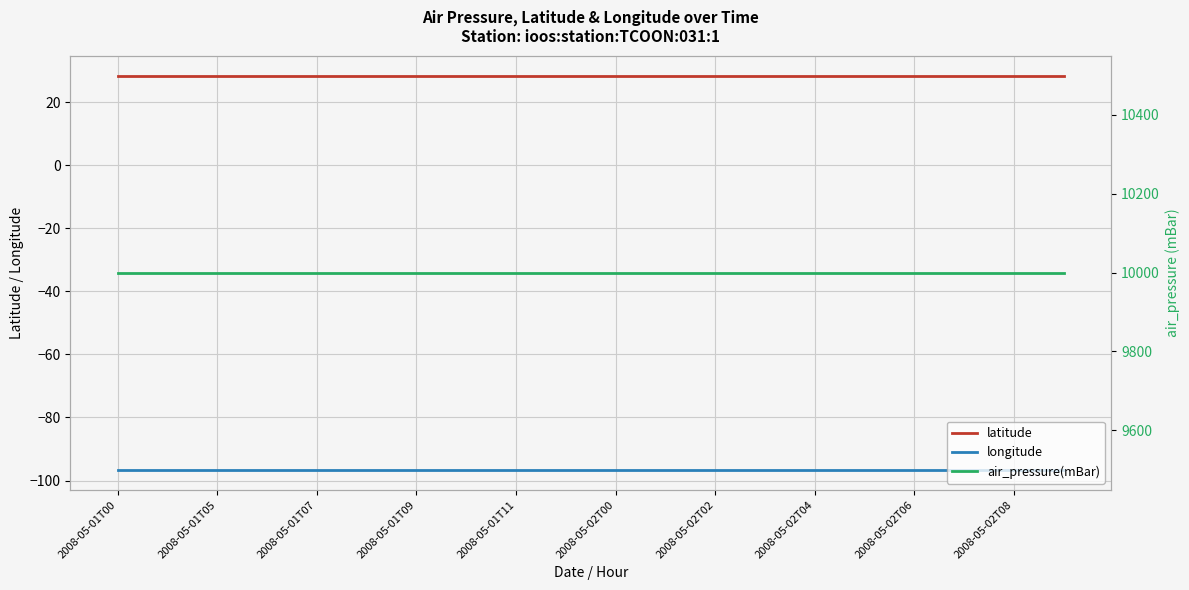

The value of latitude at 2008-05-01T00 is 28.4. True or false?

True